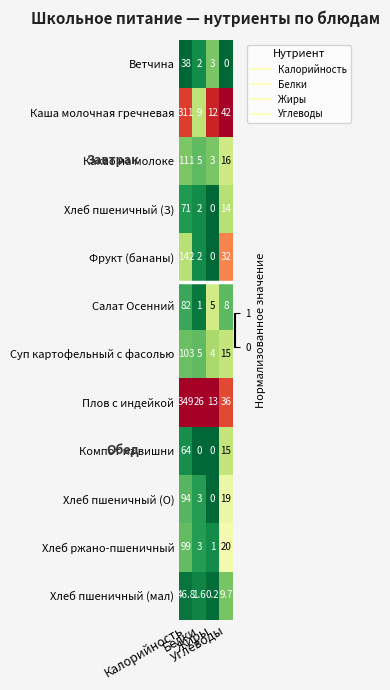

Which series has the largest range (max minus min)?

Плов с индейкой